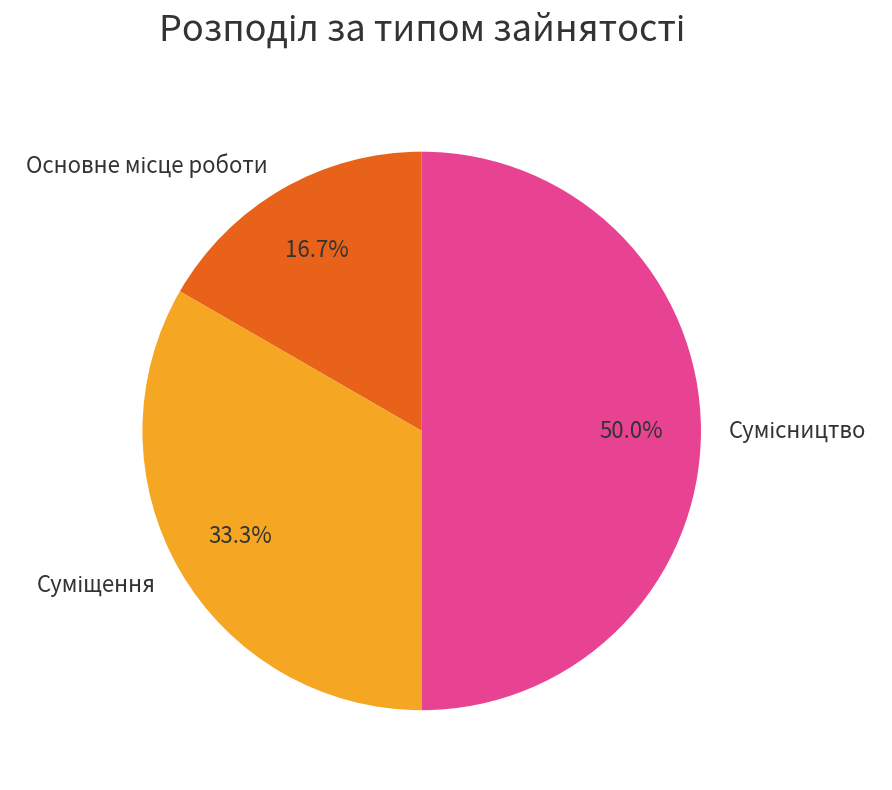

How many slices are in this pie chart?

3